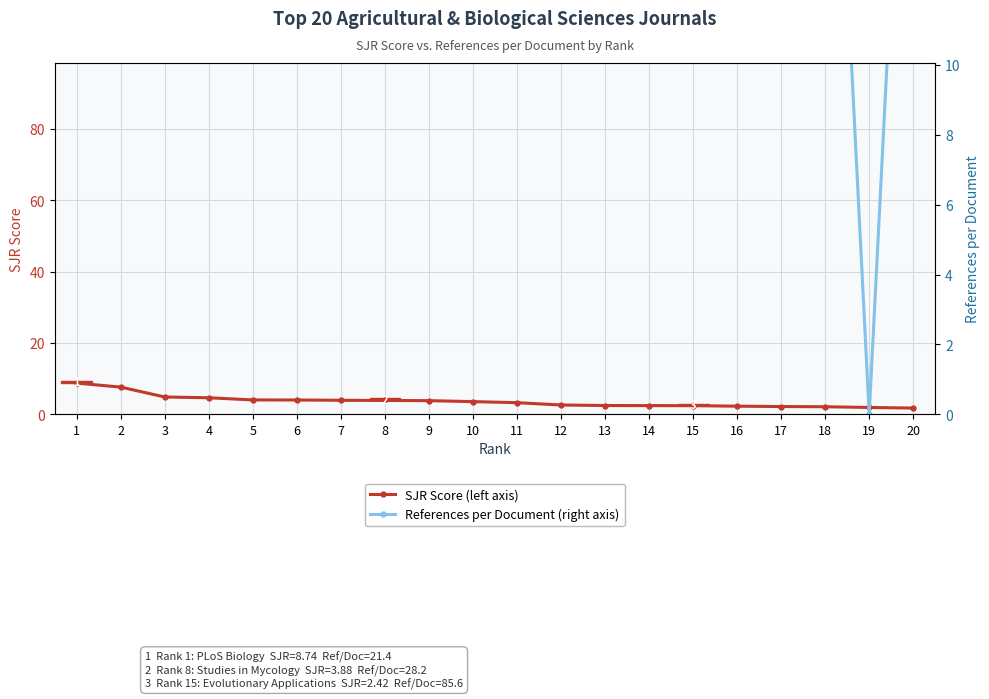

Rank the categories by SJR Score value from lowest to highest.

20, 19, 18, 17, 16, 15, 14, 13, 12, 11, 10, 9, 8, 7, 6, 5, 4, 3, 2, 1